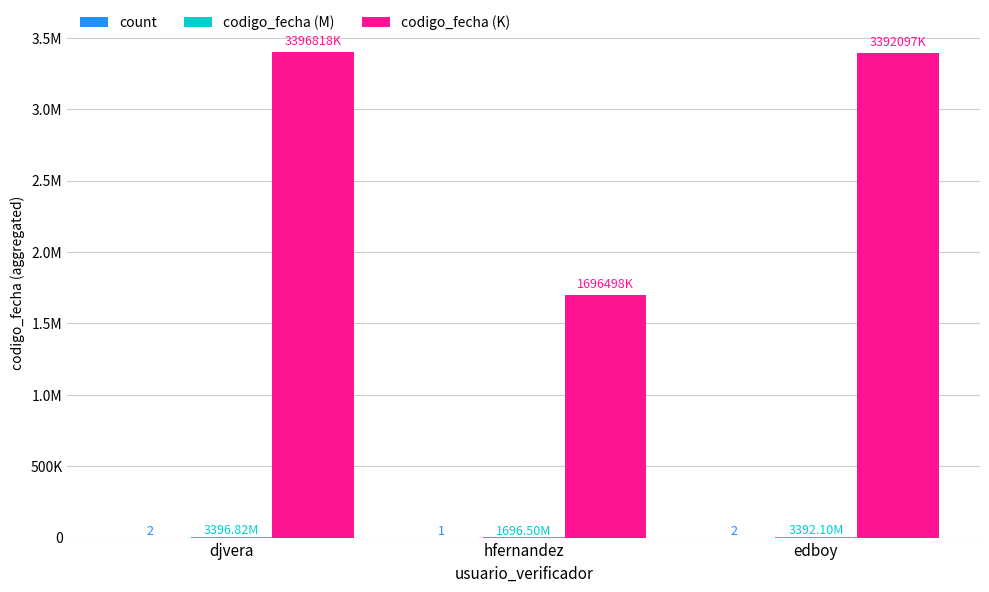

Which series has the largest range (max minus min)?

codigo_fecha (K)